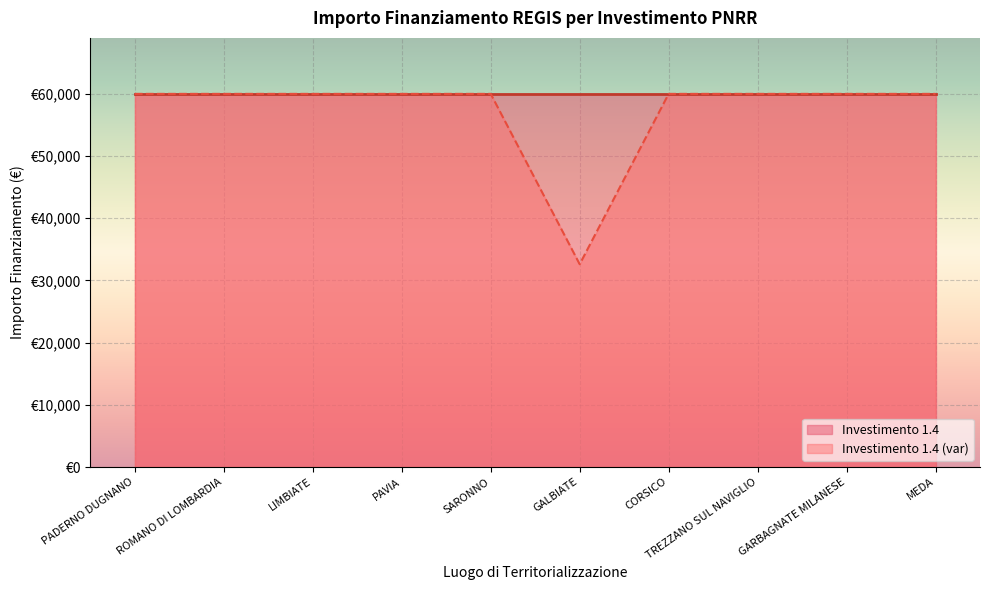

List the labels in order of value, smallest first.

GALBIATE, PADERNO DUGNANO, ROMANO DI LOMBARDIA, LIMBIATE, PAVIA, SARONNO, CORSICO, TREZZANO SUL NAVIGLIO, GARBAGNATE MILANESE, MEDA